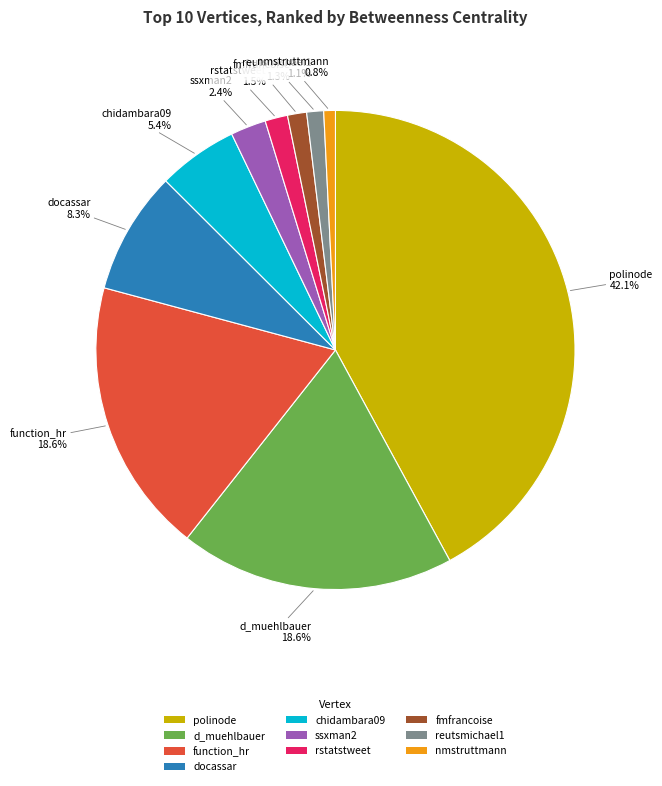

Is there any slice that represents more than half of the pie?

No